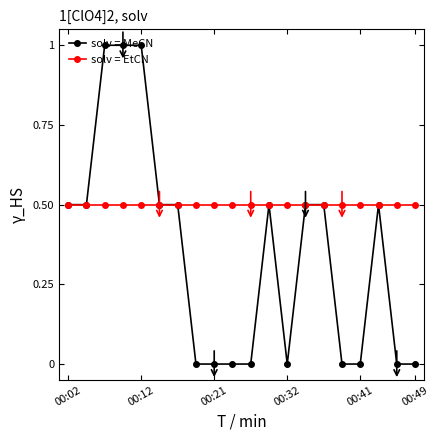

Which series has the widest spread of values?

solv = MeCN